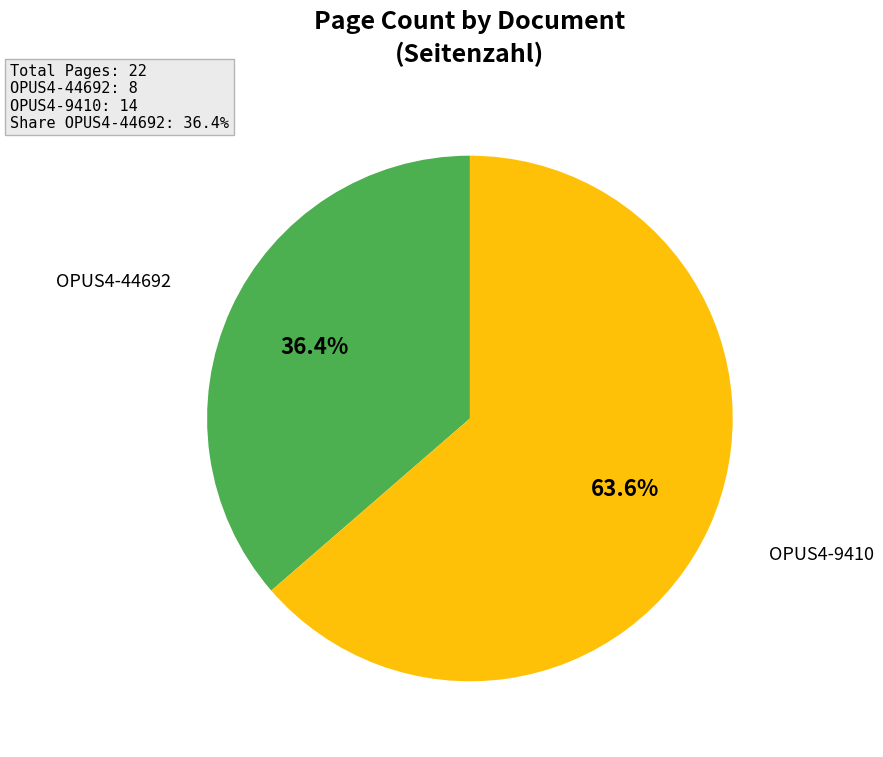

Count the number of slices in the pie.

2